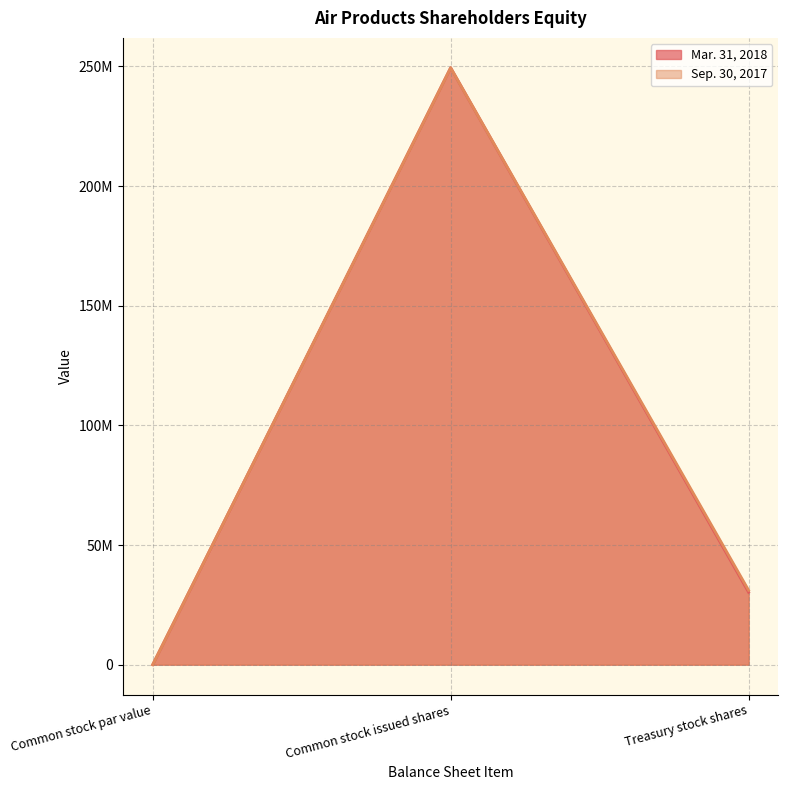

How many distinct data groups are displayed?

2